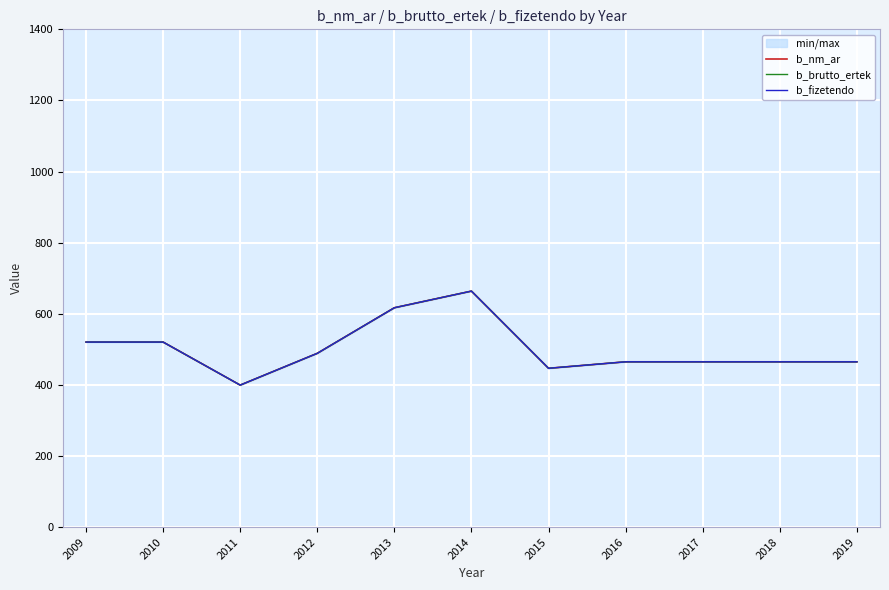

What is the smallest value displayed?

399.5